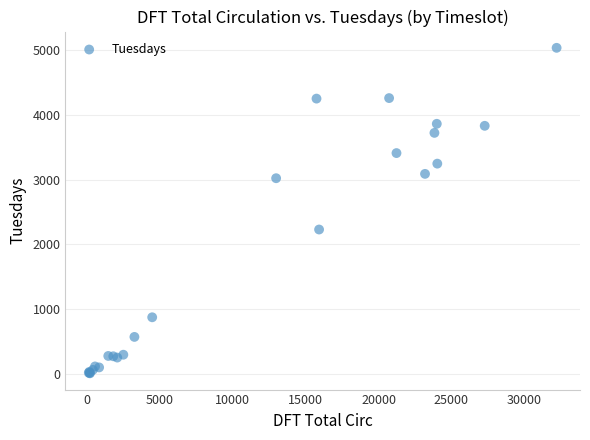

What Y value in the scatter plot is closest to 2521?

2229